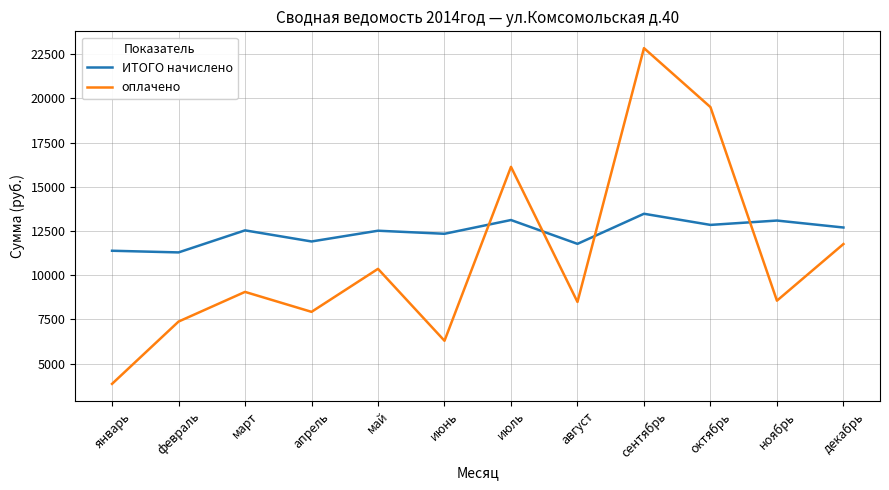

Where do оплачено and ИТОГО начислено first cross each other?

июнь and июль